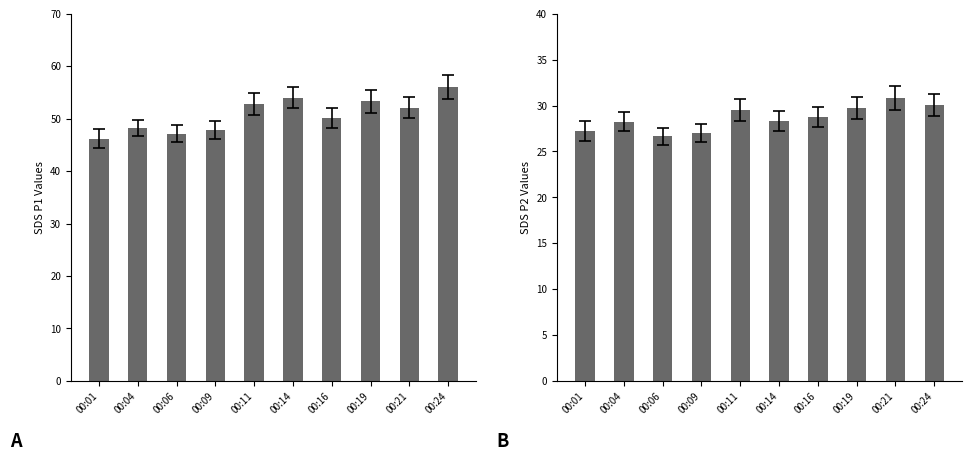

How many values in the SDS_P2 series are below 28?

3